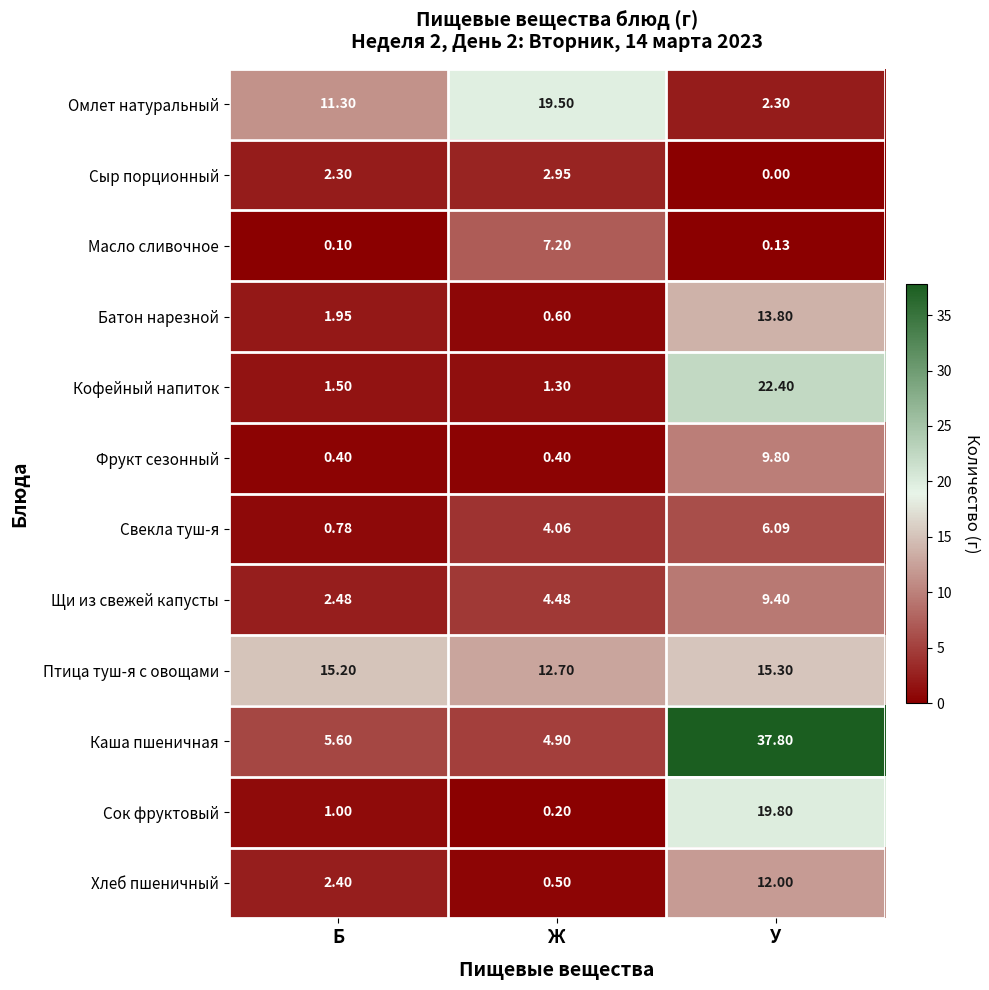

Which series has the widest spread of values?

Каша пшеничная